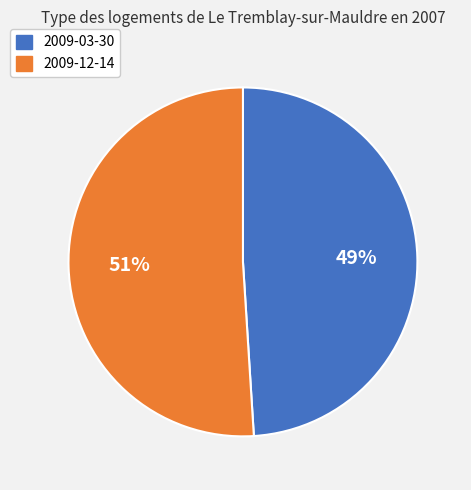

Between 2009-03-30 and 2009-12-14, which is larger?

2009-12-14